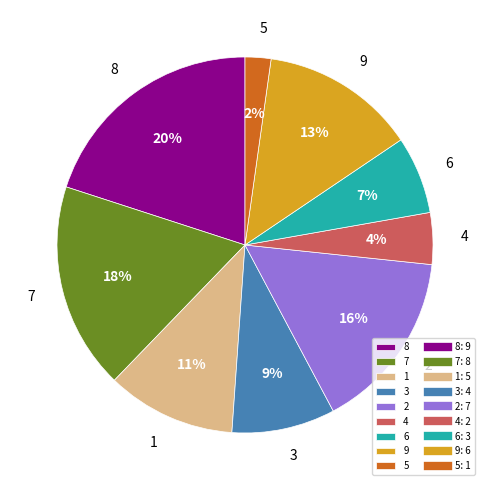

What is the smallest slice in the pie chart?

5